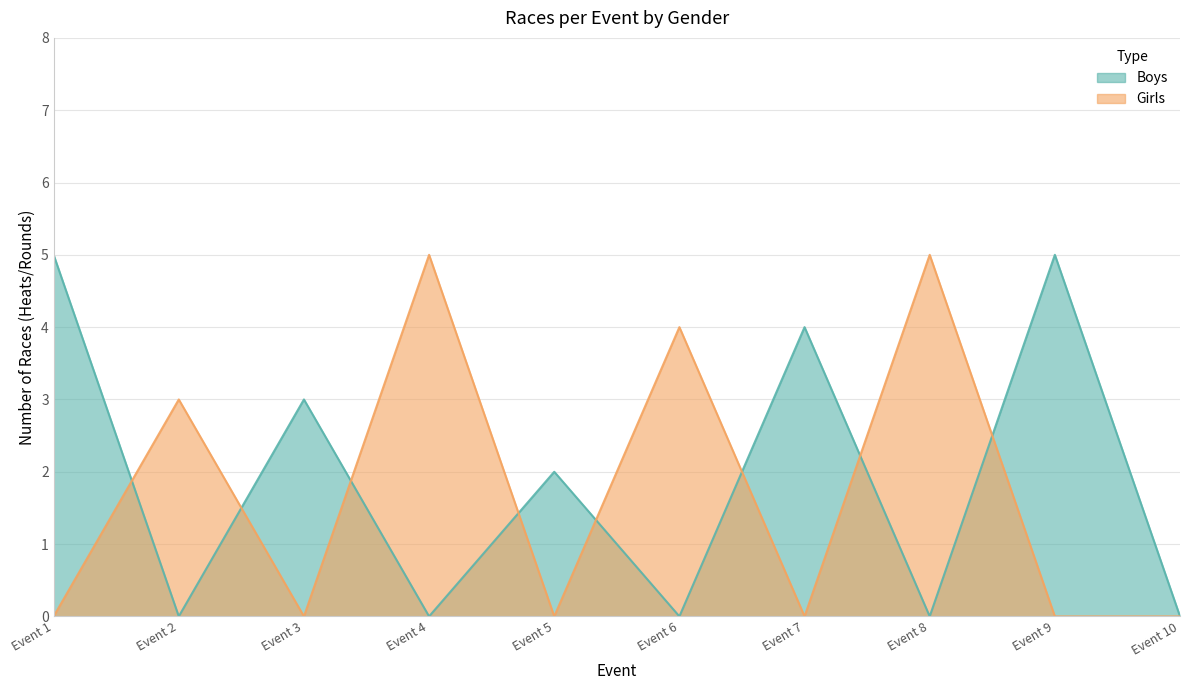

What is the maximum value for Boys?

5